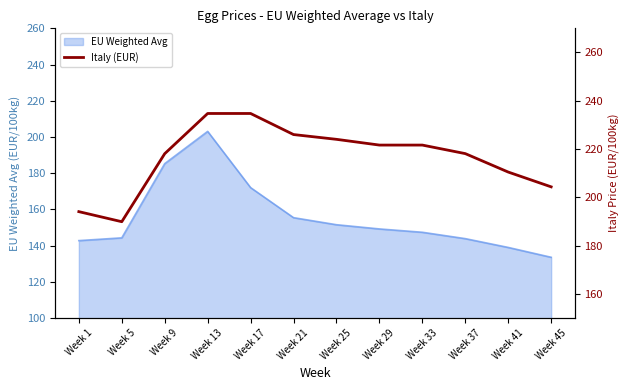

How many lines are shown in the chart?

1